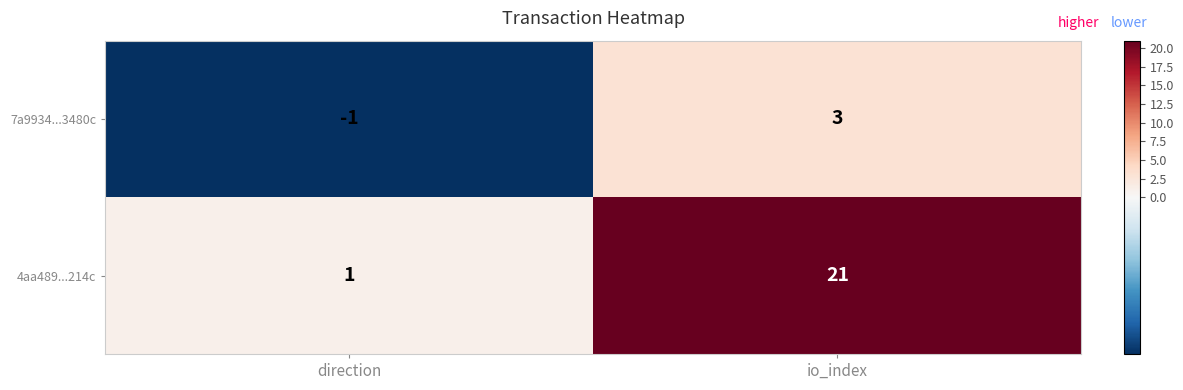

What is the difference between the highest and lowest values at io_index?

18